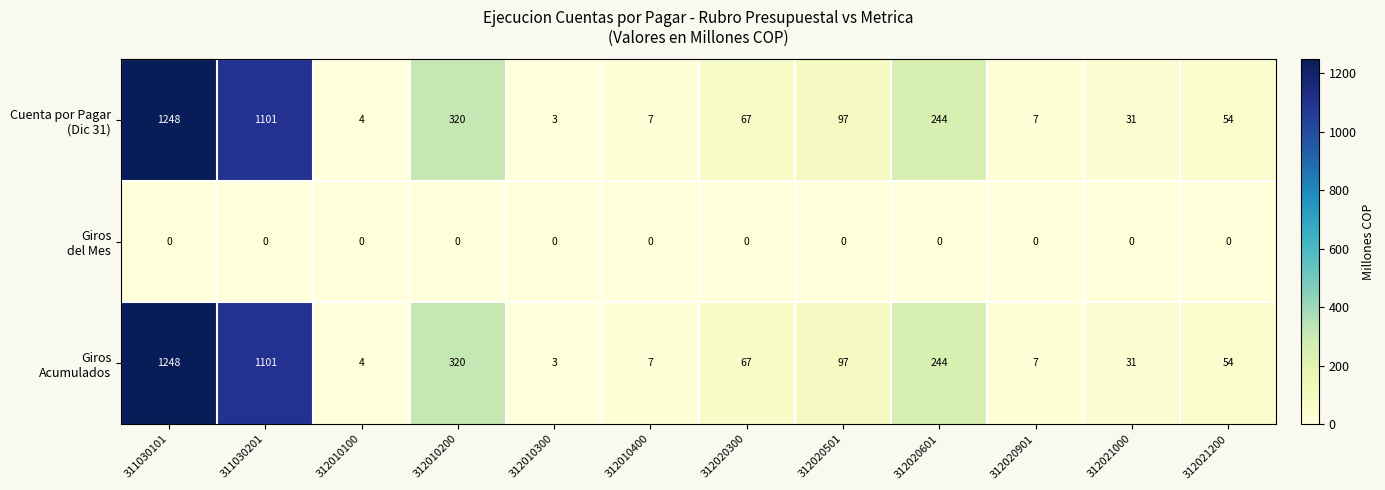

What is the difference between the highest and lowest values at 312020901?

7